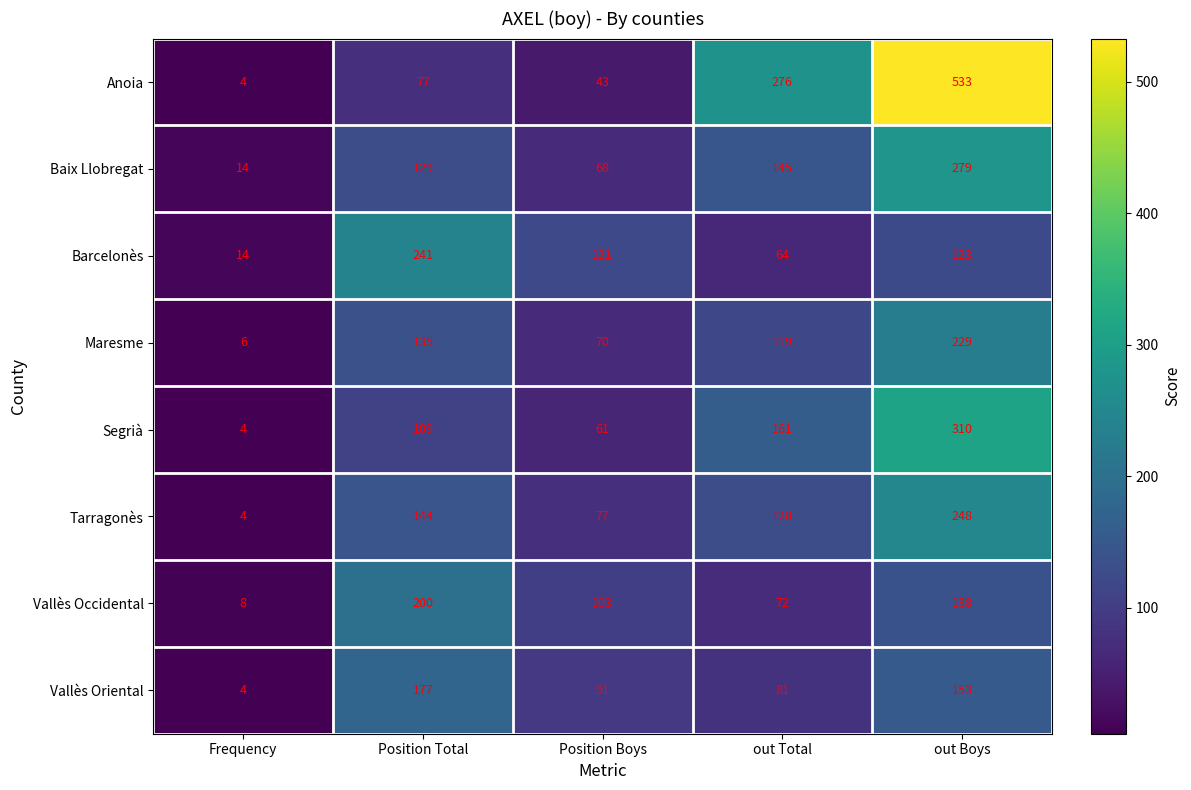

List the series in order of their peak value, highest first.

Anoia, Segrià, Baix Llobregat, Tarragonès, Barcelonès, Maresme, Vallès Occidental, Vallès Oriental